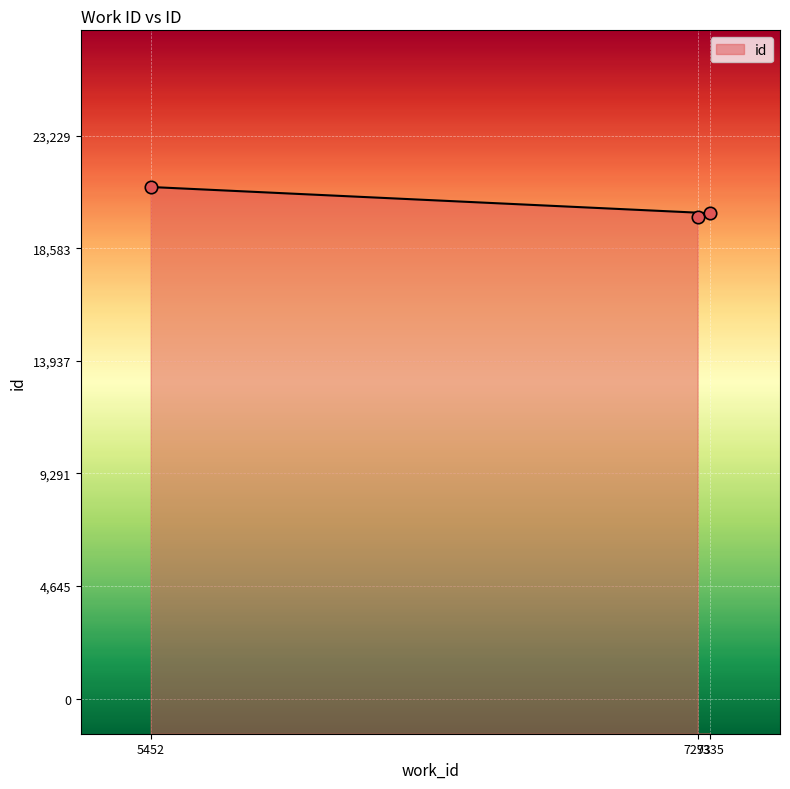

What is the ratio of the value at 7335 to the value at 5452?

1.0